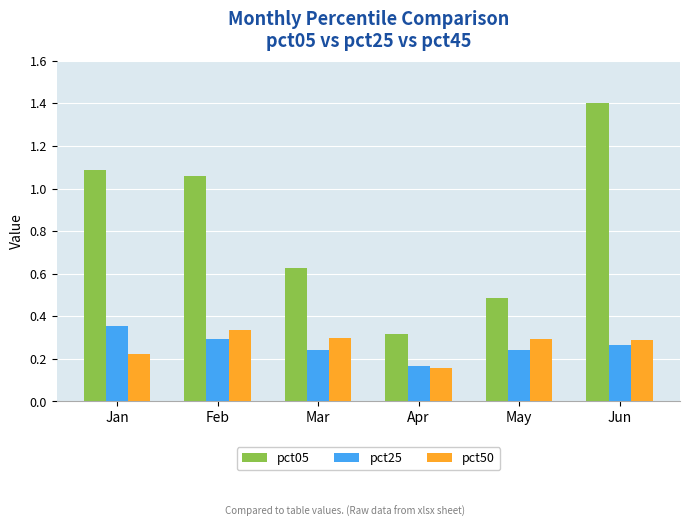

What are all the series names shown in the legend?

pct05, pct25, pct50